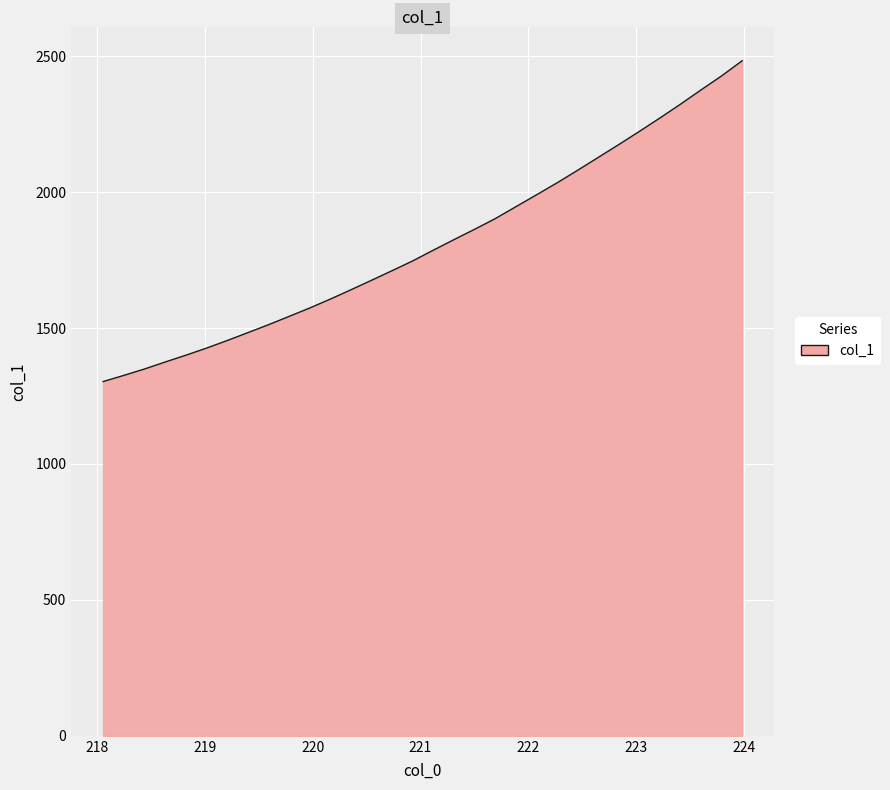

What is the smallest value displayed?

1303.2